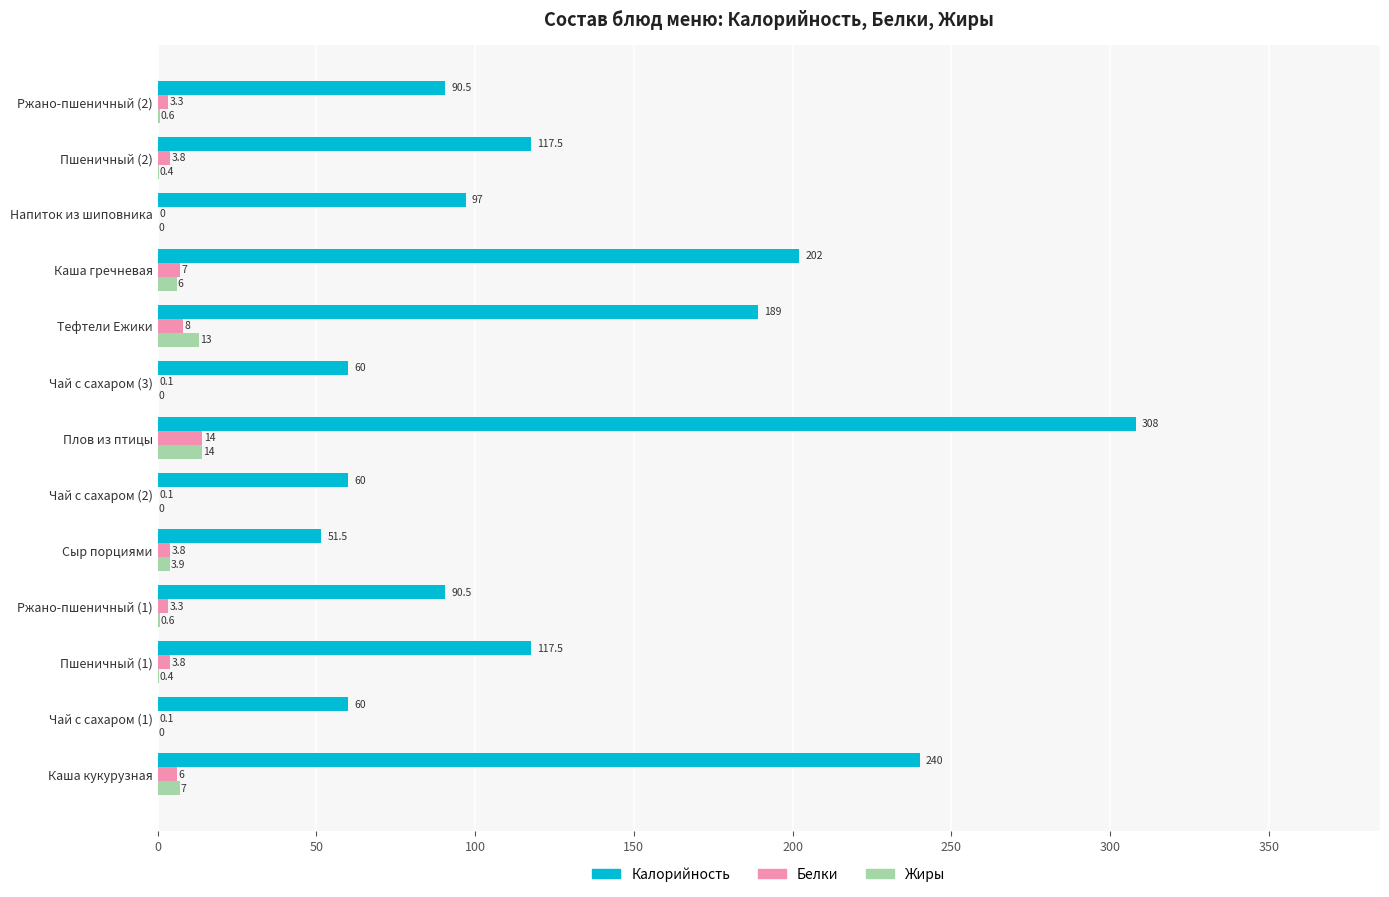

Which series has the largest total across all categories?

Калорийность